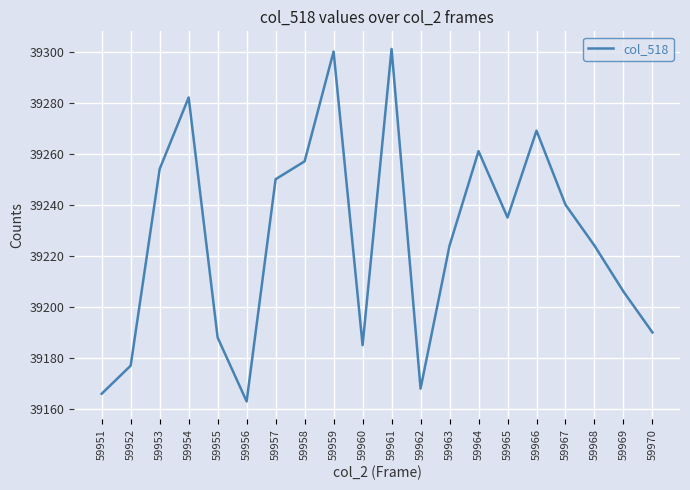

The chart shows a value of 10044 at 59953. True or false?

False